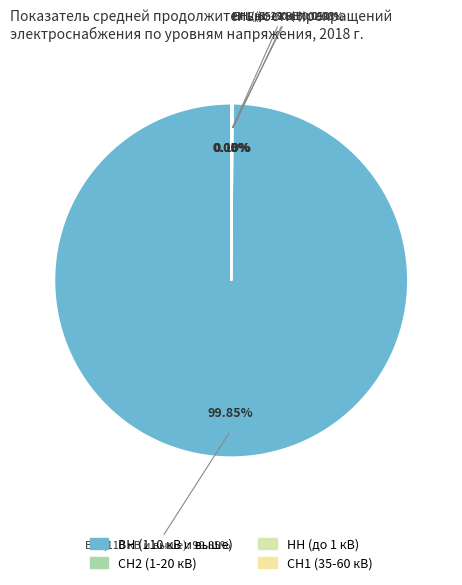

Does СН2 (1-20 кВ) account for over 50% of the chart?

No